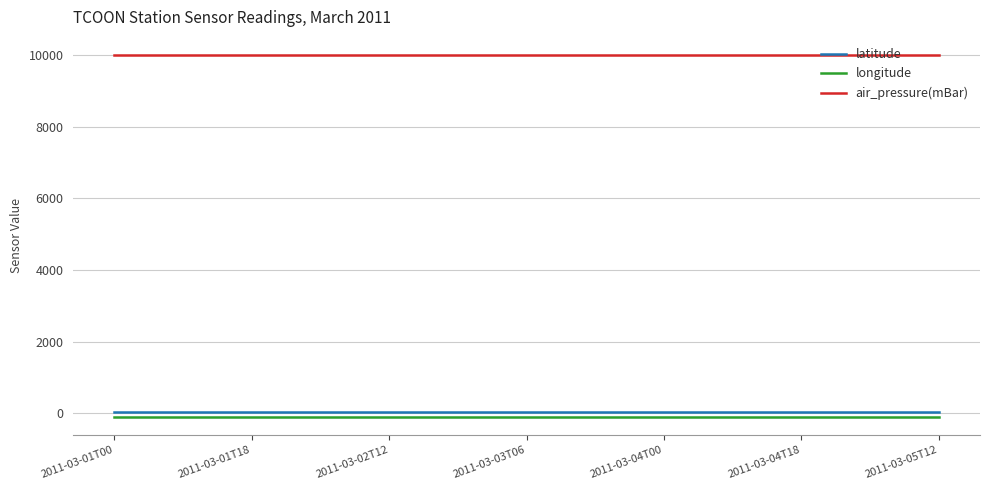

True or false: longitude and air_pressure(mBar) intersect in this chart.

False